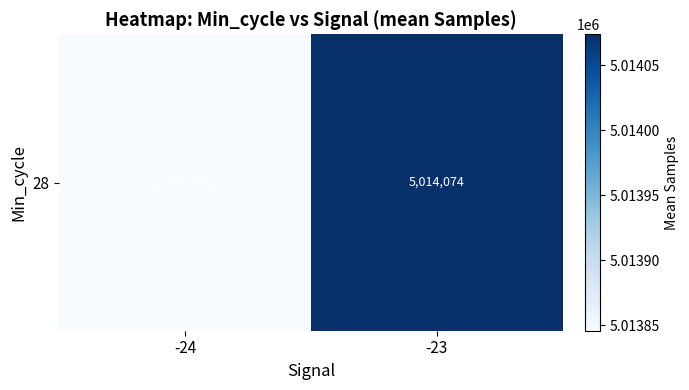

Rank the categories by value from lowest to highest.

-24, -23